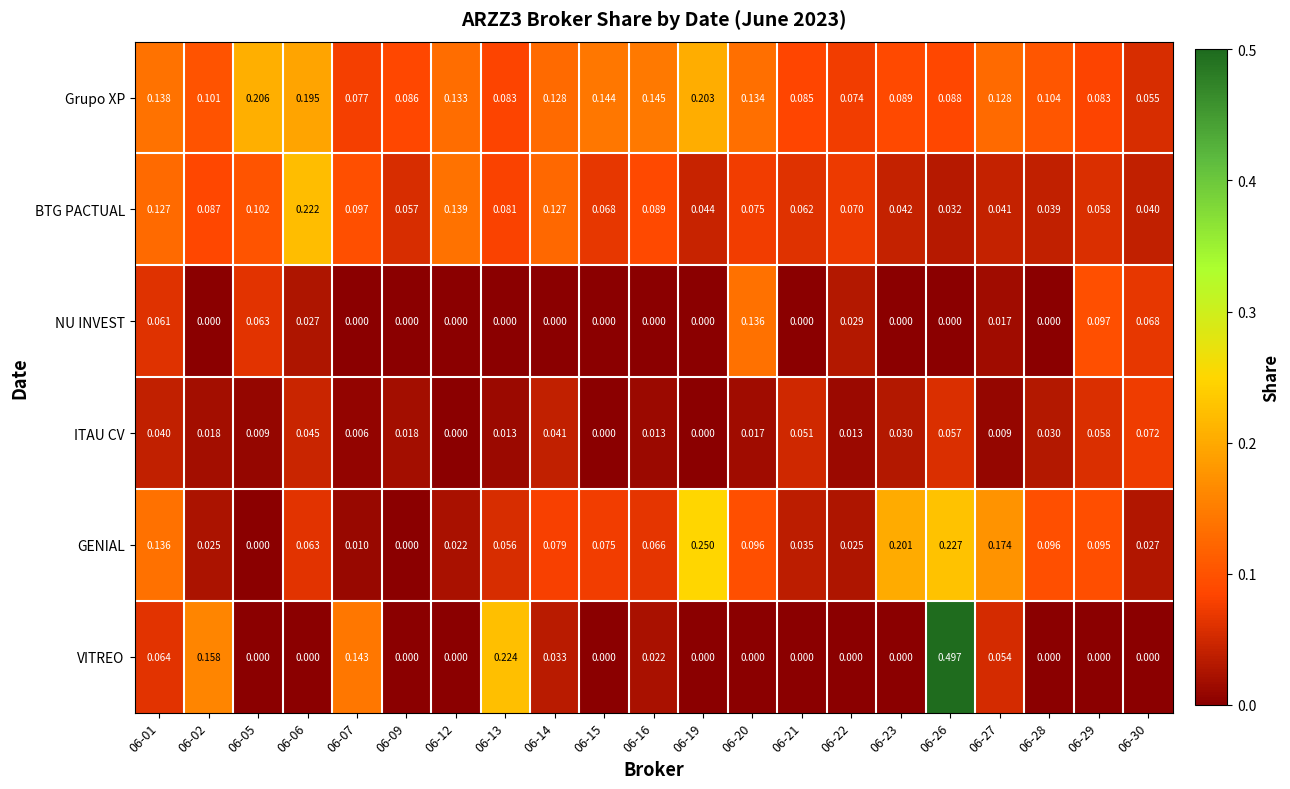

Which series has the largest total across all categories?

Grupo XP